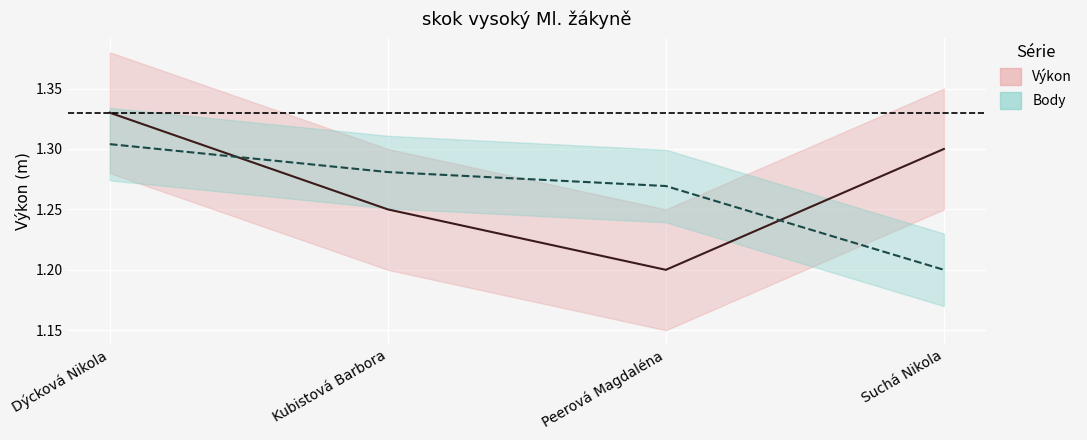

True or false: Výkon and Body (škálováno) intersect in this chart.

True